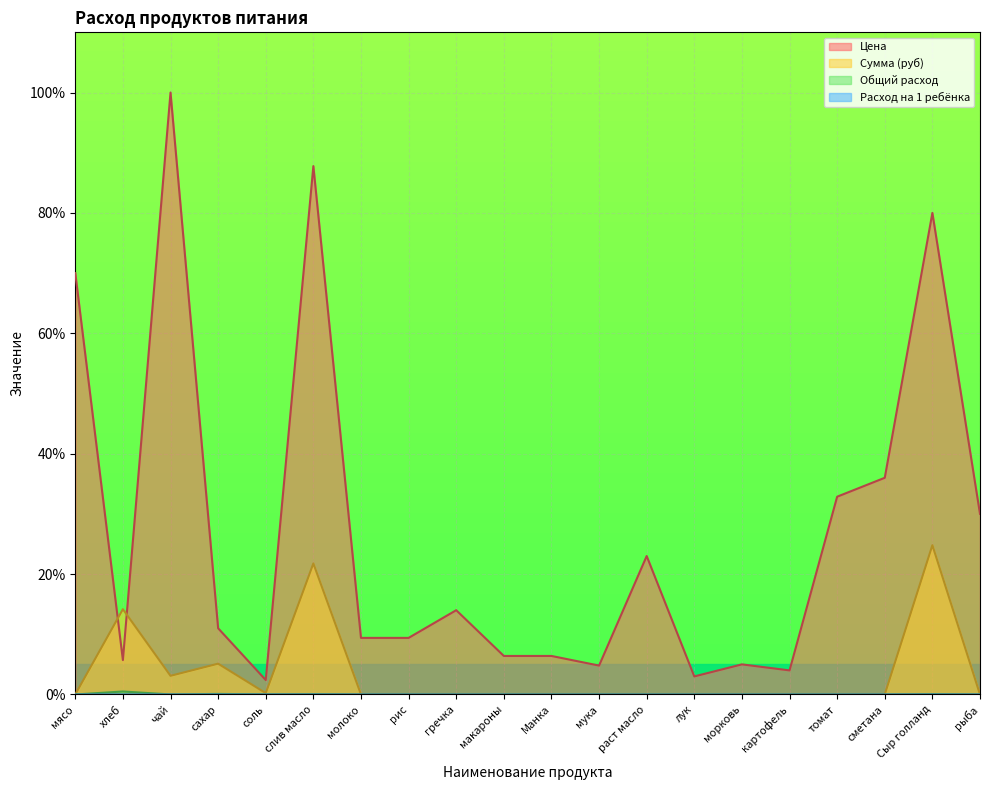

How many data points in Цена are above 11?

9